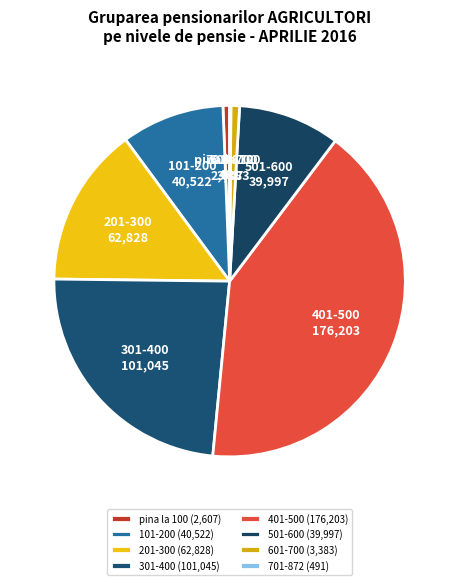

Is there any slice that represents more than half of the pie?

No